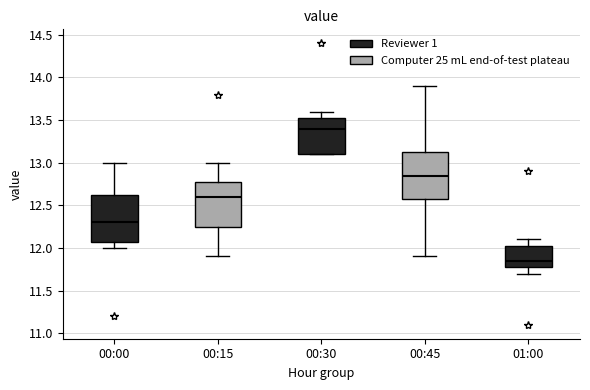

Reading left to right, transcribe this box plot: for each box, give where its median line is, the range the box spans, and where its two whiskers end, as read against the y-axis. The values are not printed on the chart, so give them approximately, as read against the axis.

00:00: median 12.30, box 12.10 to 12.65, whiskers 12.00 to 13.00
00:15: median 12.60, box 12.25 to 12.80, whiskers 11.90 to 13.00
00:30: median 13.40, box 13.10 to 13.55, whiskers 13.10 to 13.60
00:45: median 12.85, box 12.60 to 13.15, whiskers 11.90 to 13.90
01:00: median 11.85, box 11.80 to 12.05, whiskers 11.70 to 12.10